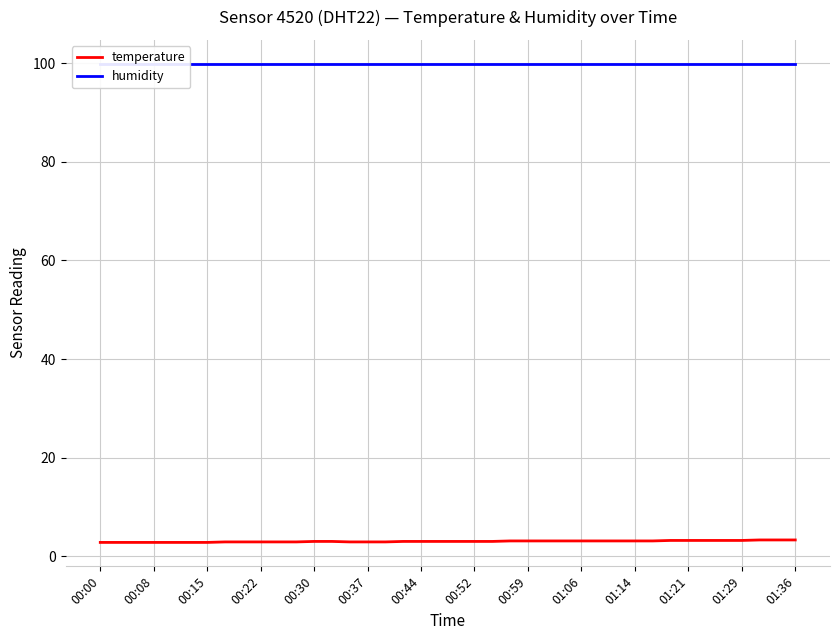

Where is humidity nearest to the value 99?

00:00